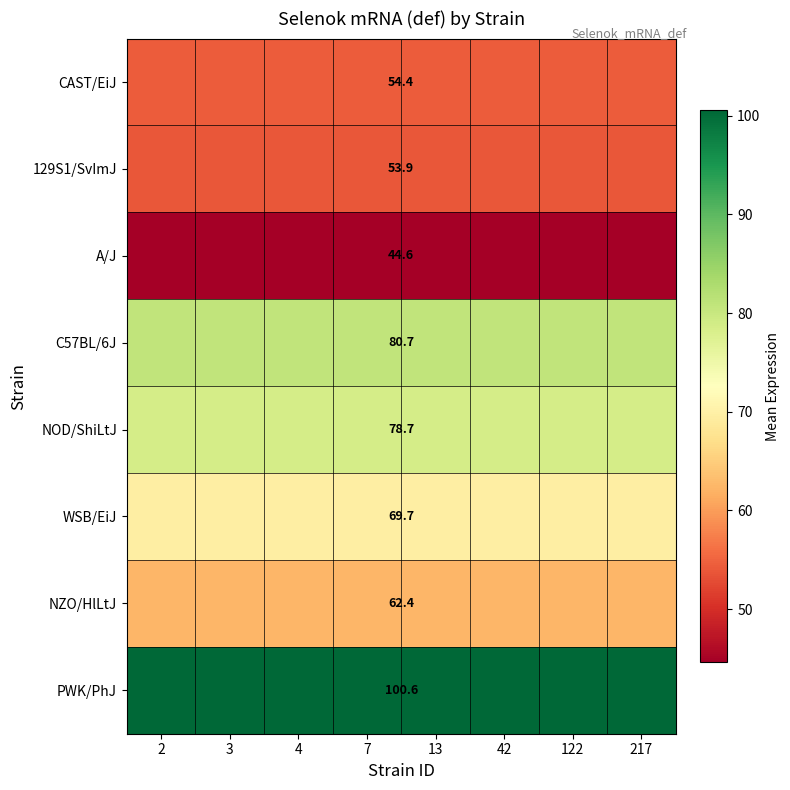

How many distinct data groups are displayed?

8